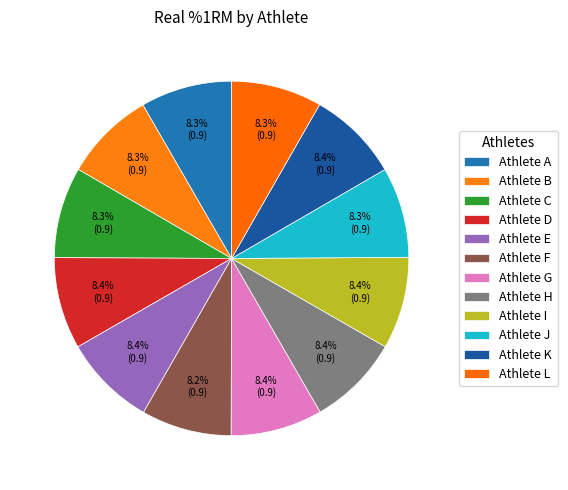

What percentage is the Athlete H slice, to the nearest percent?

8%